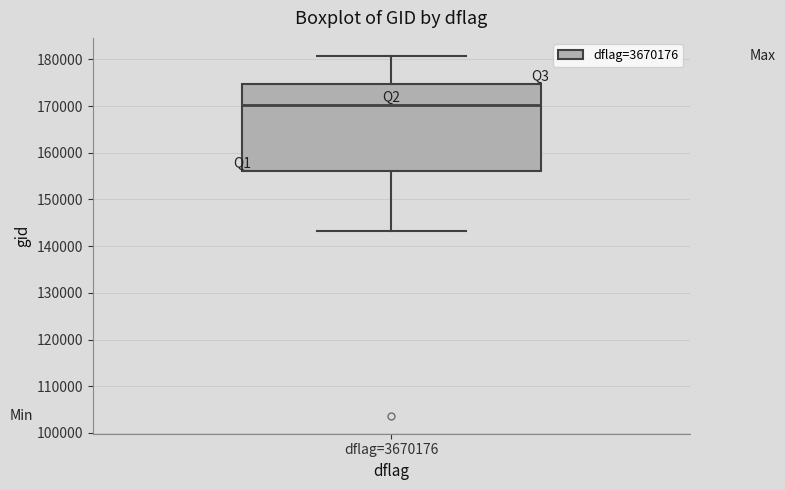

Where is the upper edge of the box for dflag=3670176 on the y-axis? The values are not printed on the chart, so give them approximately, as read against the axis.

175000